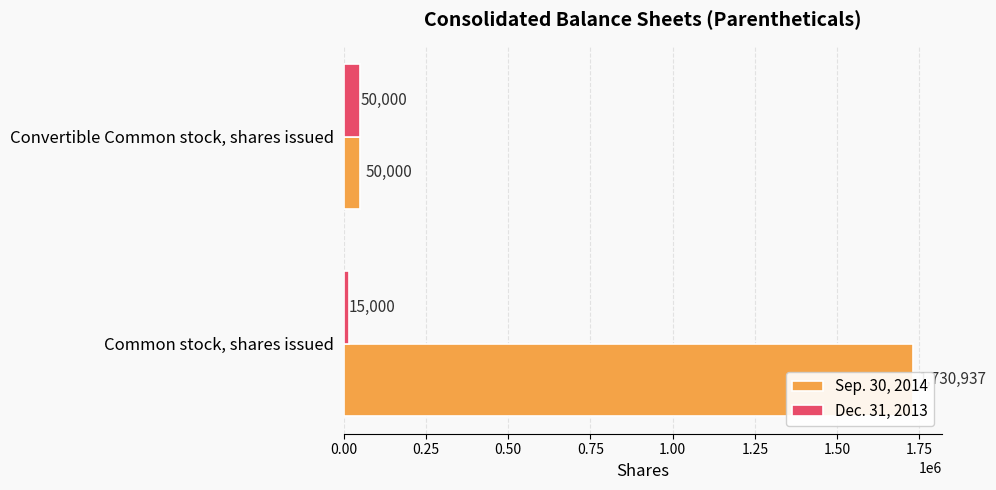

What is the value of the Dec. 31, 2013 bar at the 2nd from the left?

50000